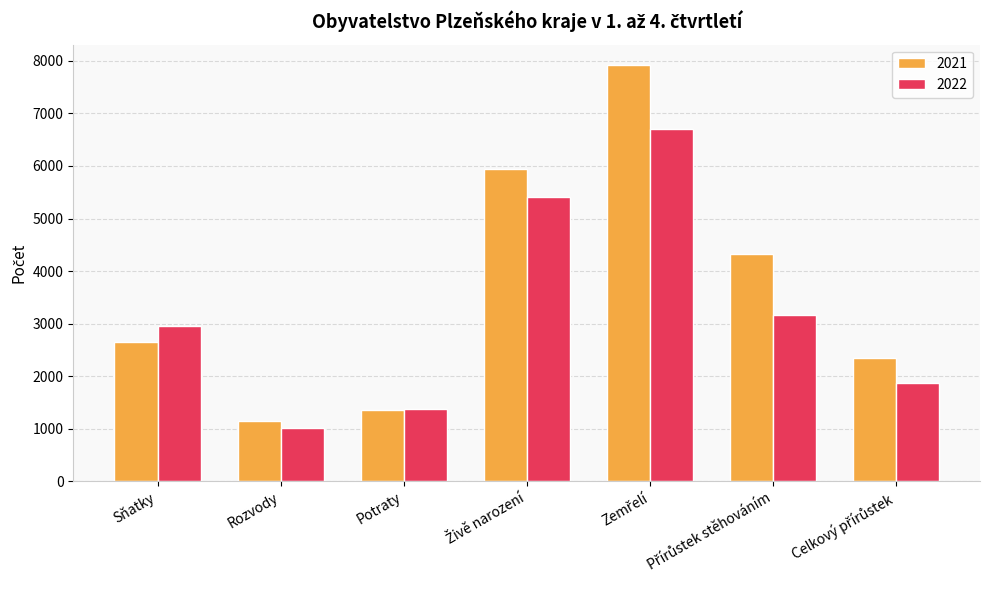

At which category does the chart reach its minimum across all series?

Rozvody